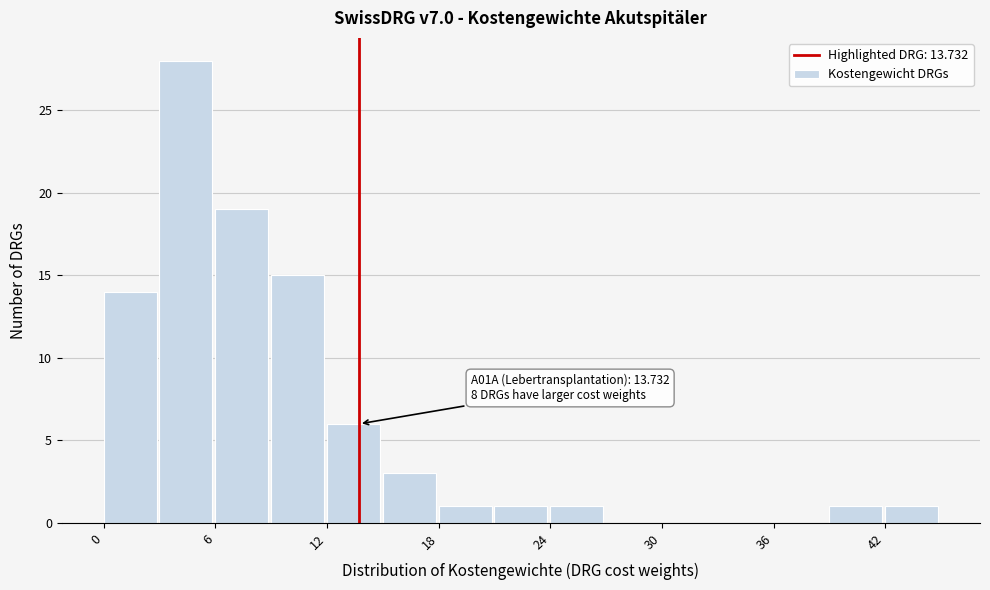

Read against the x-axis, roughly where is the centre of the tallest bar?

4